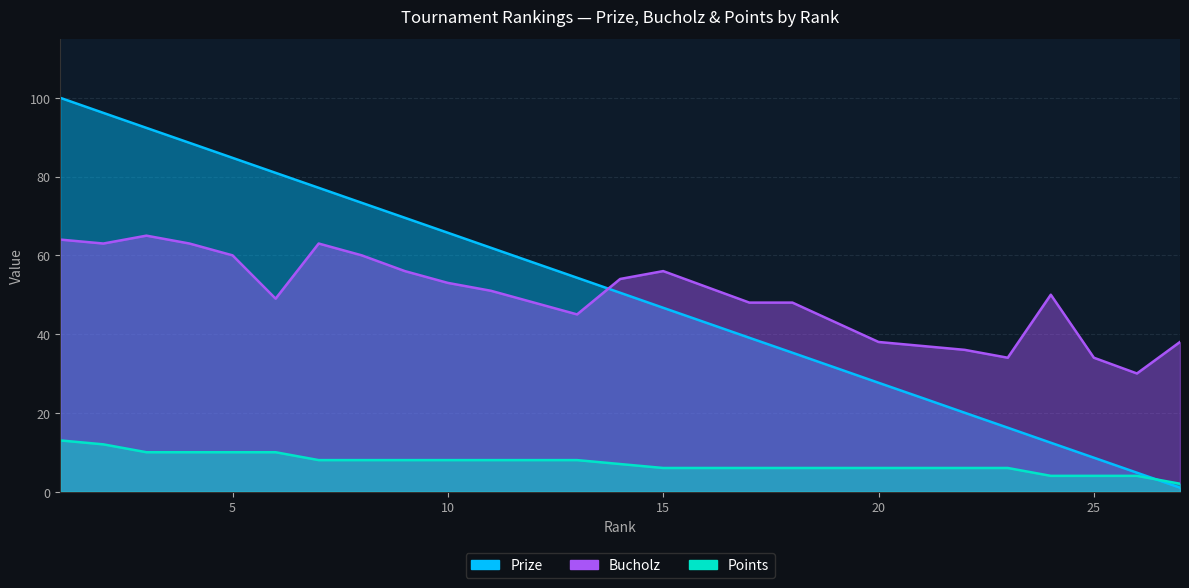

What is the difference between the maximum and second lowest values in the Points series?

9.0